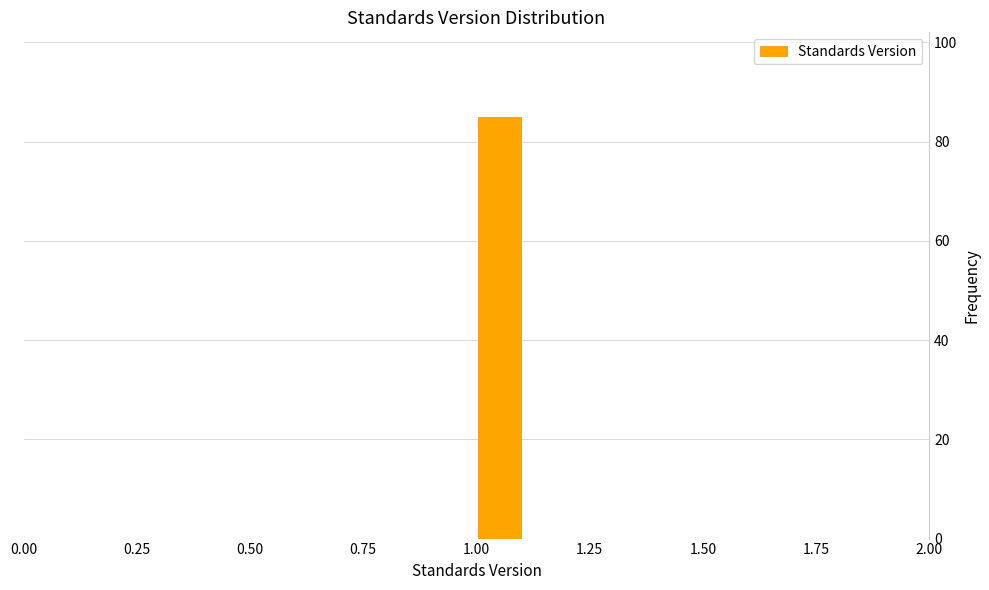

Around what value on the x-axis is the tallest bar? Give the approximate position of its centre, as read against the axis.

1.05